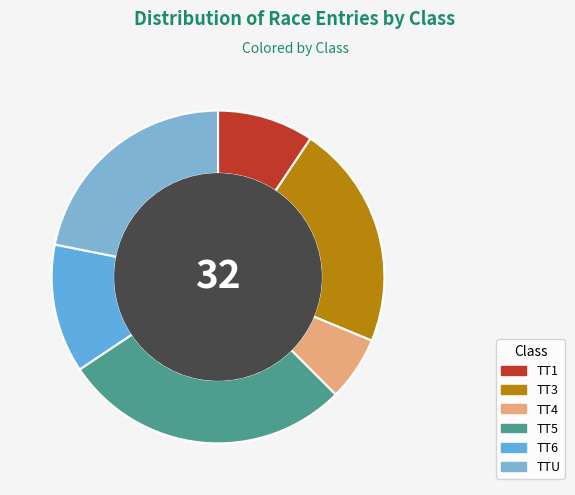

What is the smallest slice in the pie chart?

TT4